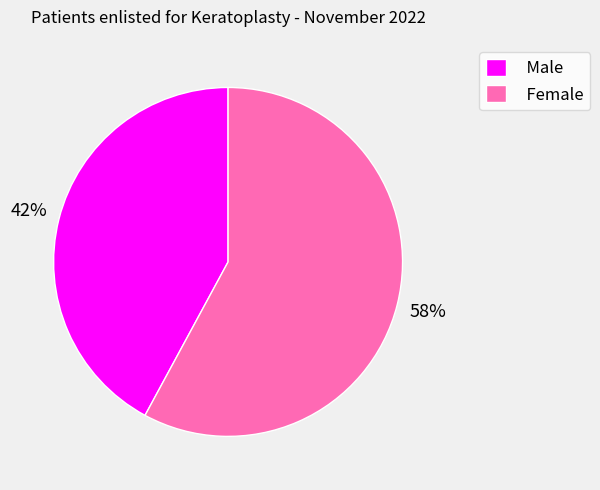

To the nearest percent, what is the average slice percentage?

50%